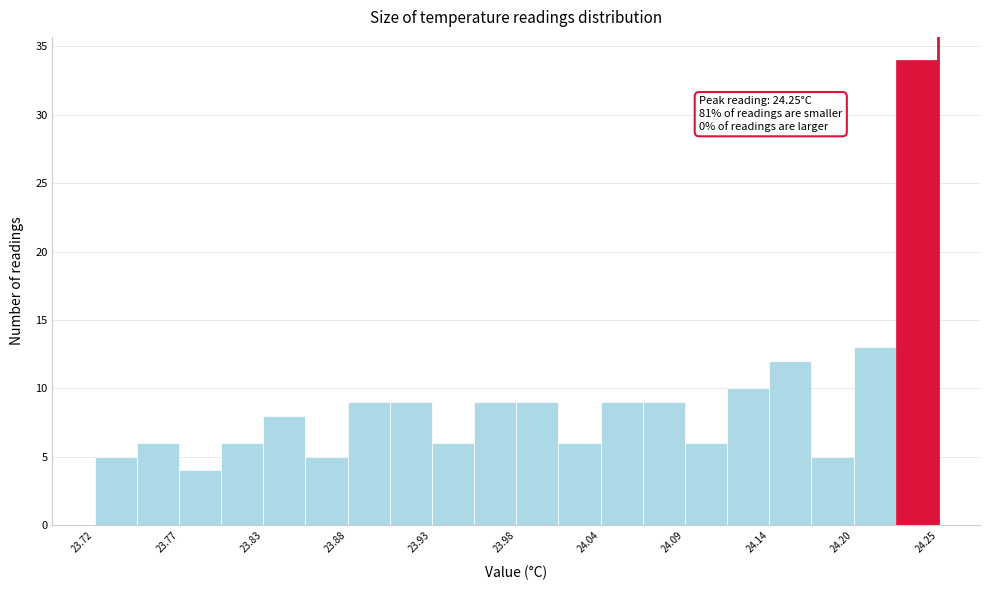

Read against the x-axis, roughly where is the centre of the tallest bar?

24.24